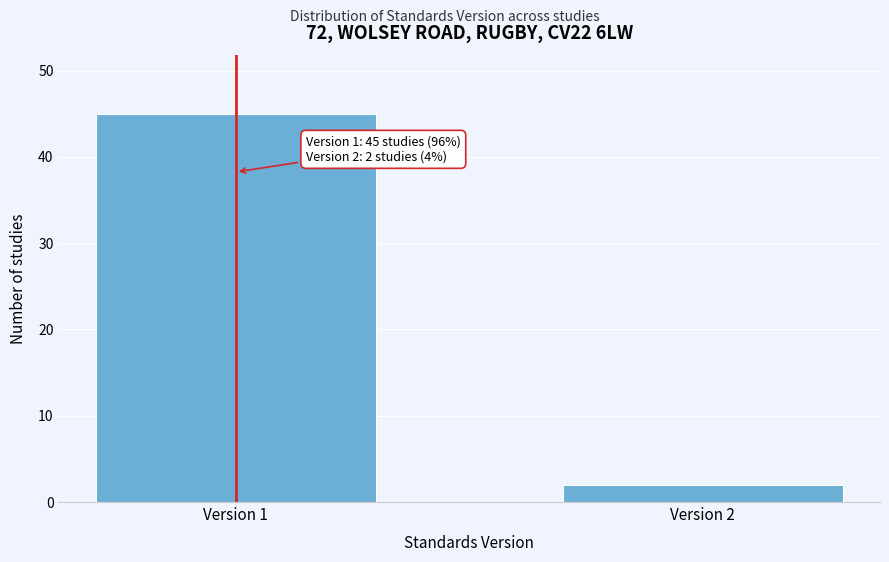

Reading left to right, what are all the values shown in this chart?

45	2